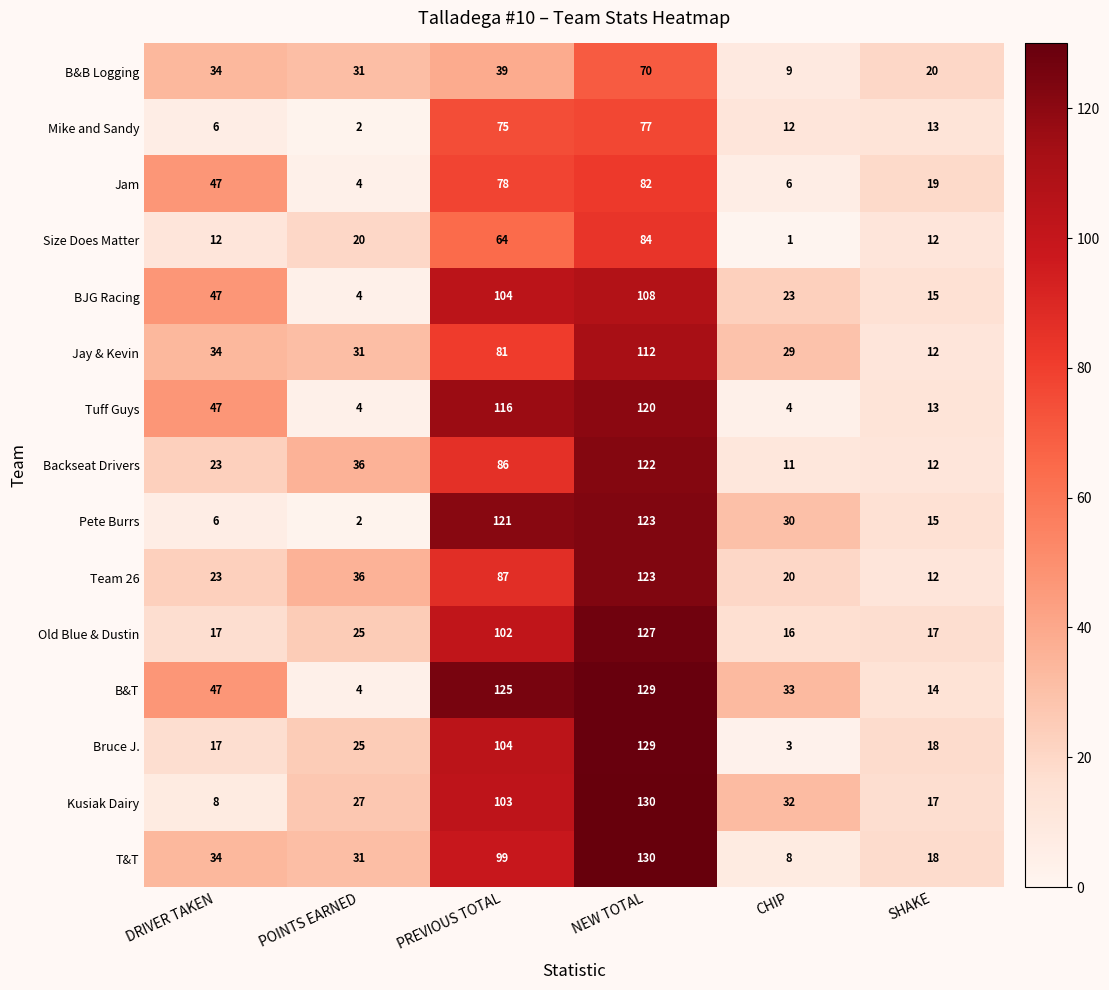

What is the difference between the maximum and second lowest values in the Pete Burrs series?

117